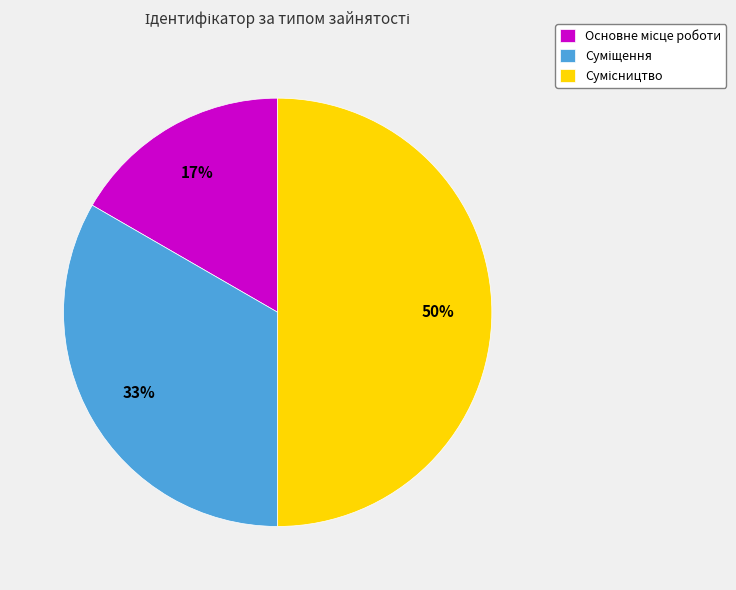

To the nearest percent, what is the difference between the largest and smallest slice percentages?

33%